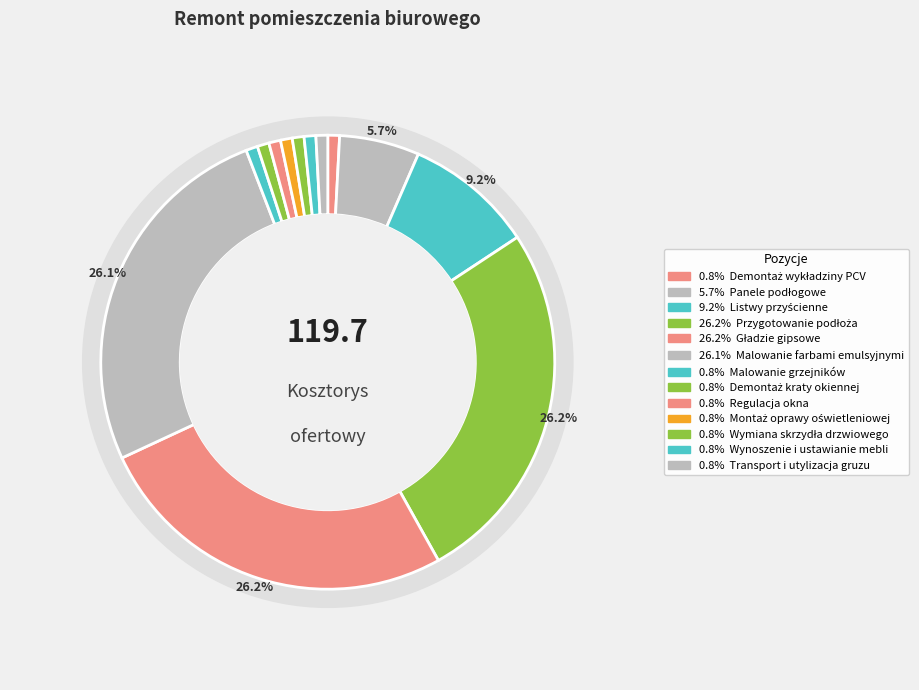

The Wymiana skrzydła drzwiowego slice represents 1% of the pie. True or false?

True